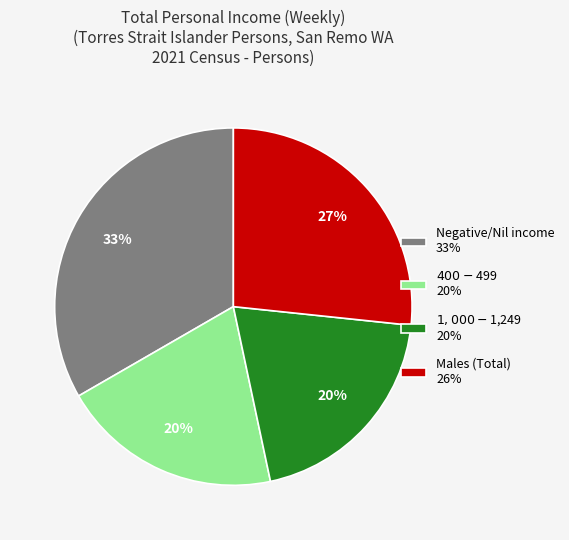

True or false: Negative/Nil income 33% accounts for 33% of the total.

True